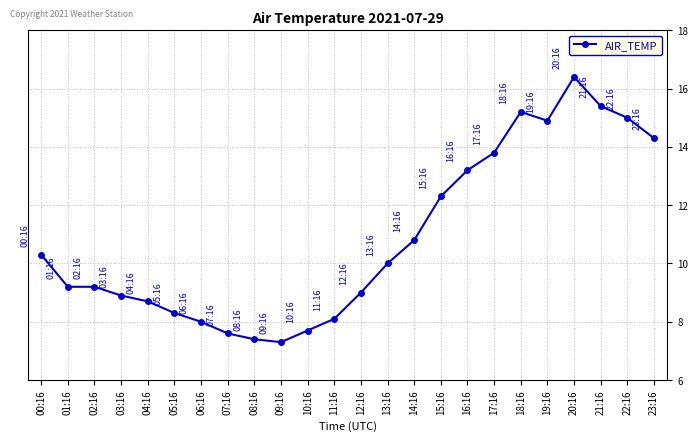

True or false: there are more than 0 points higher than both neighbors.

True